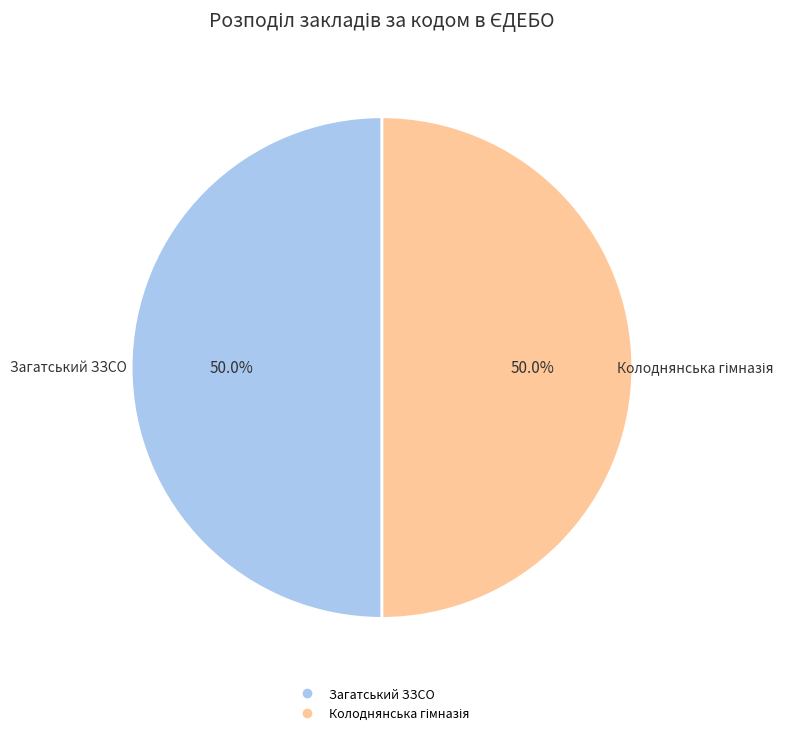

How many segments does this pie chart have?

2